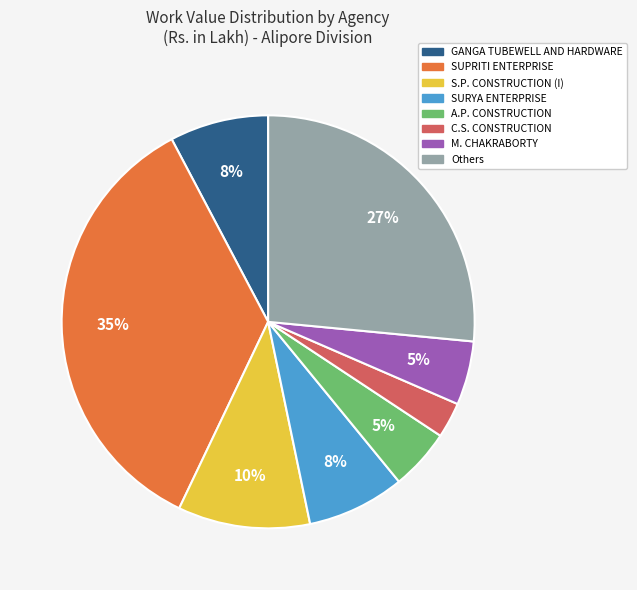

To the nearest percent, what is the difference between the largest and smallest slice percentages?

32%